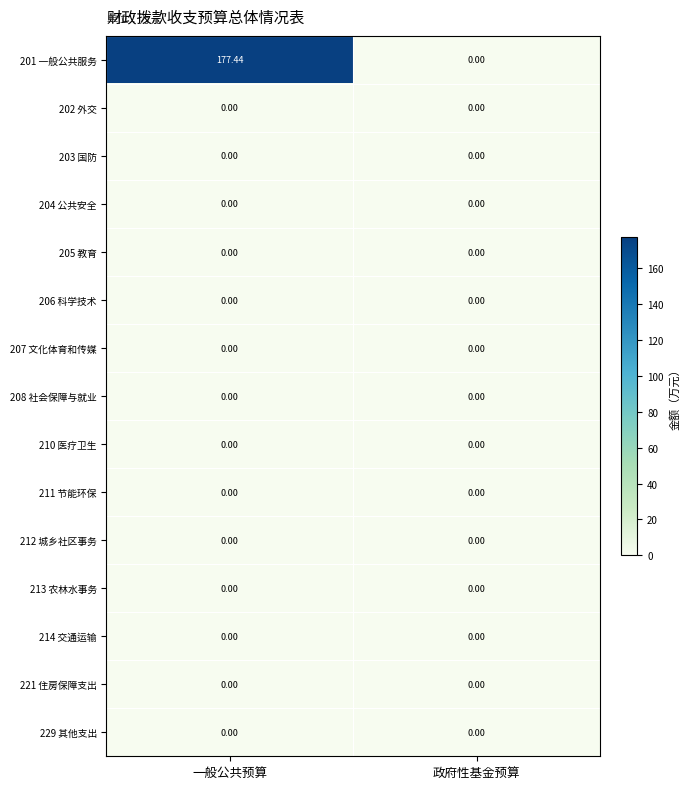

Which category has the highest value across all series?

一般公共预算